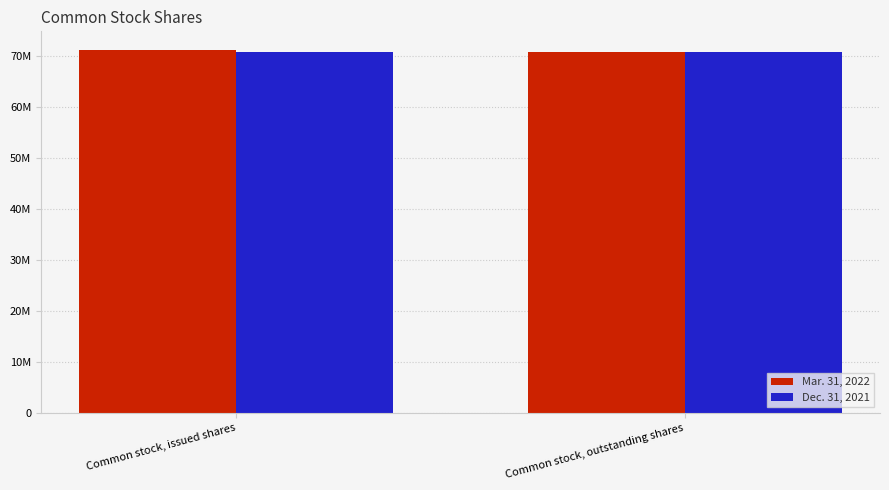

Rank the series at Common stock, issued shares from highest to lowest value.

Mar. 31, 2022, Dec. 31, 2021